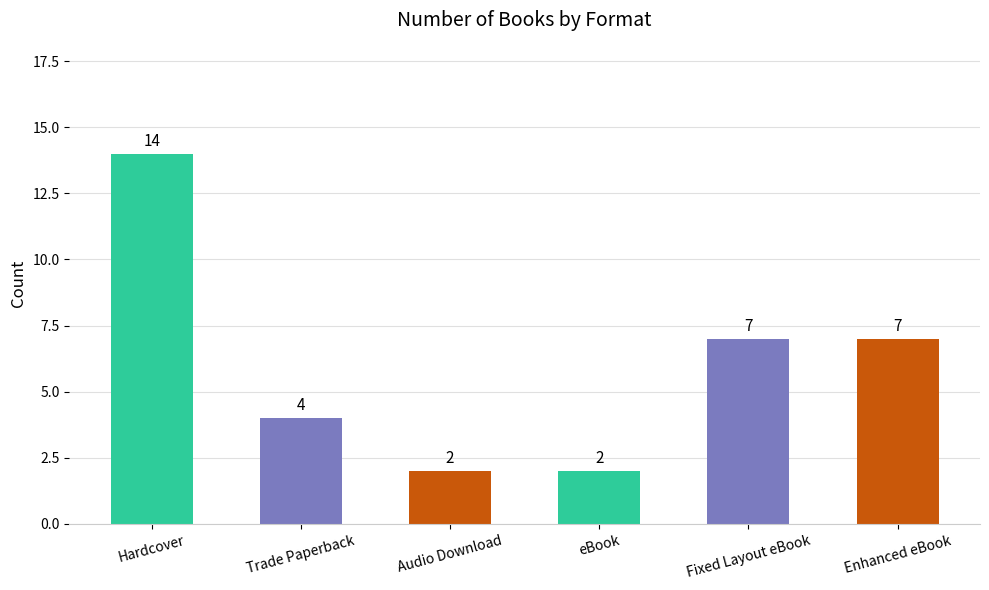

What is the difference between the second highest and second lowest values?

5